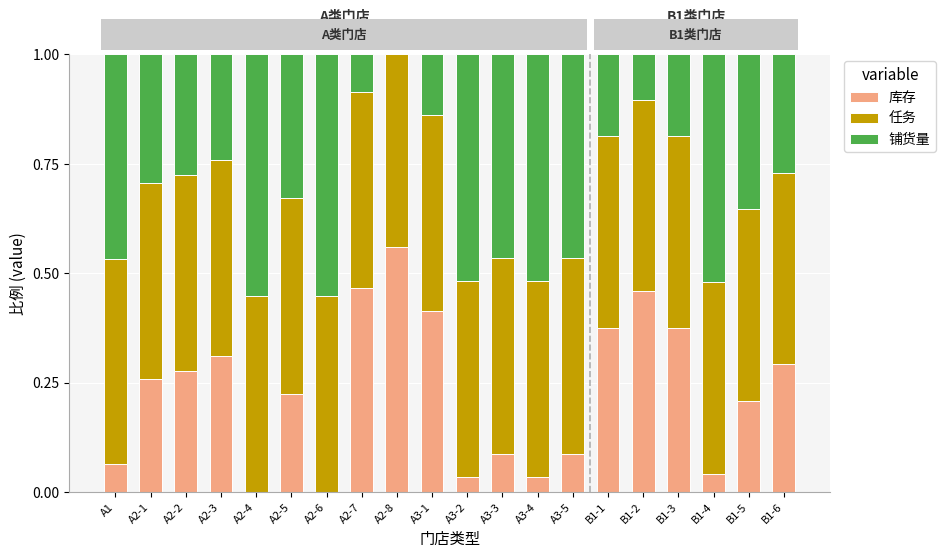

The 库存 series shows 0.1 at B1-4. True or false?

False